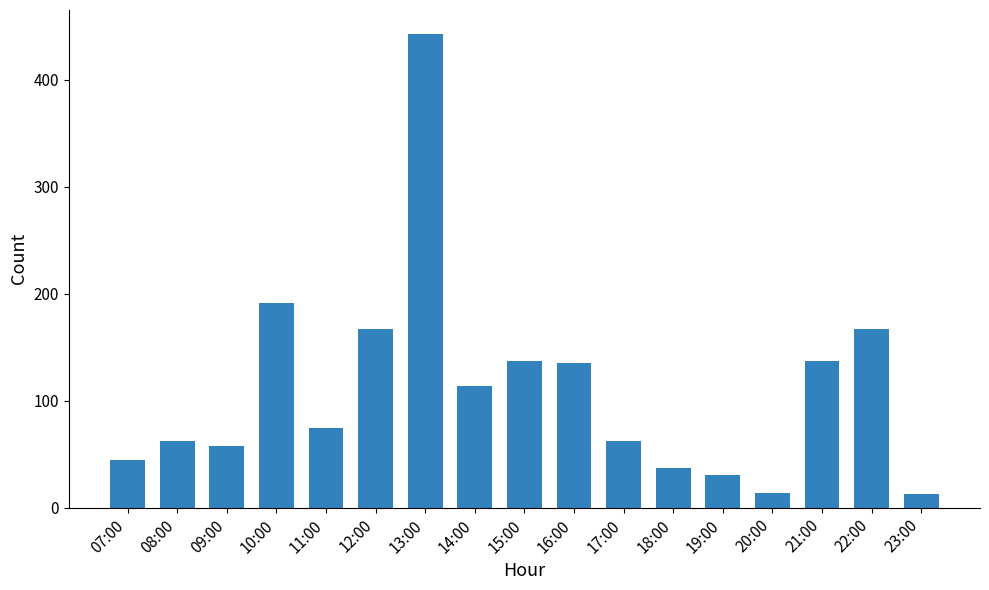

How many distinct data groups are displayed?

1